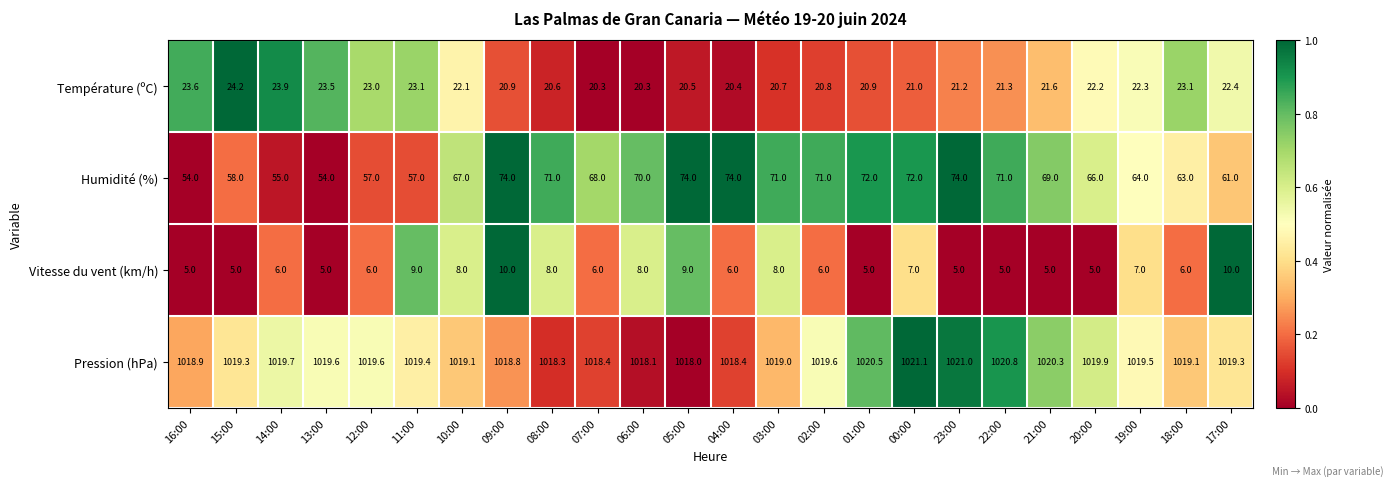

What is the spread (max minus min) of values at 16:00?

1013.9